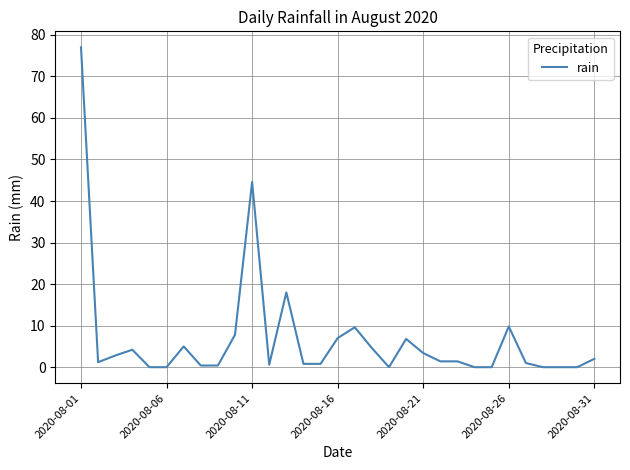

What is the maximum value shown in the chart?

77.0